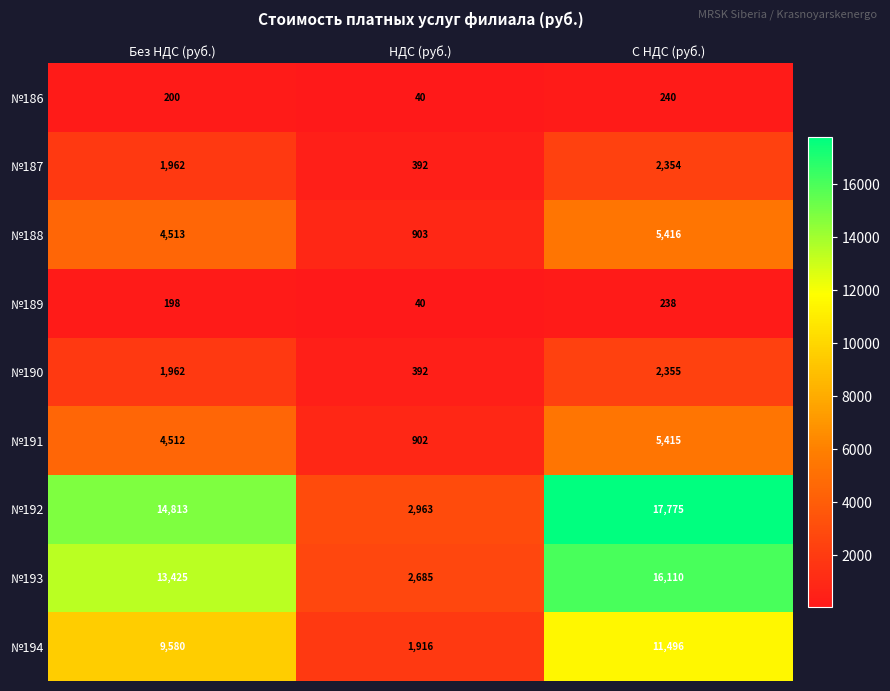

Is it true that №194 equals 17237 at С НДС (руб.)?

False